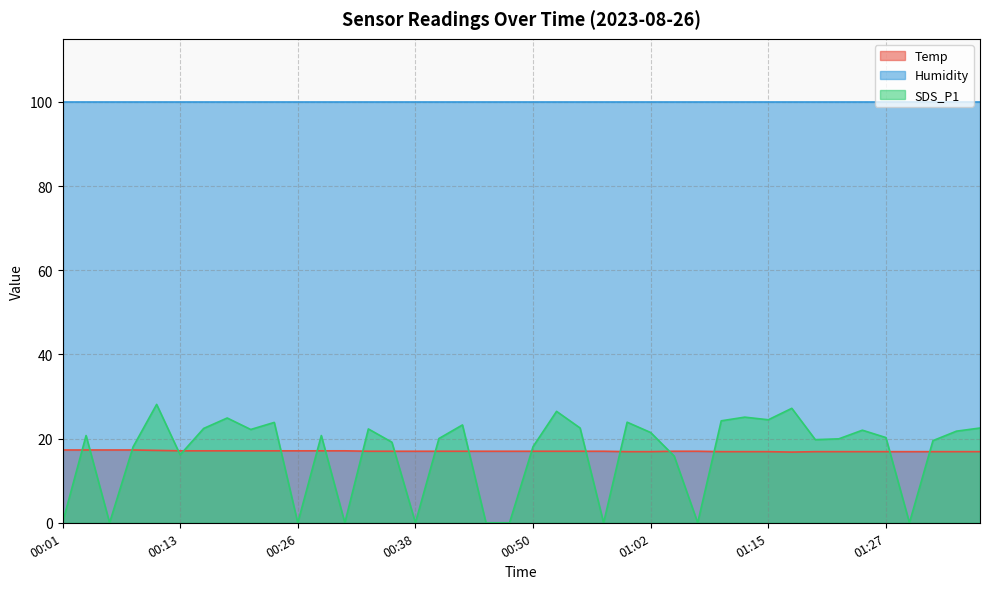

Which category has the highest value in the SDS_P1 series?

00:11